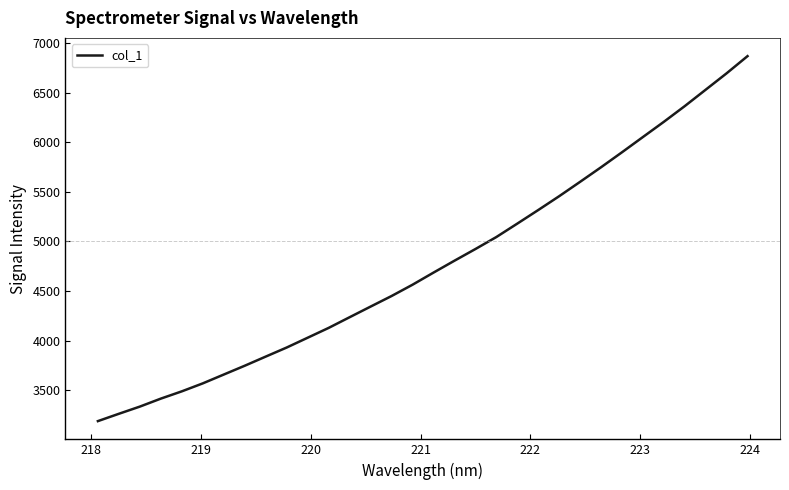

How many values are below 4684?

16